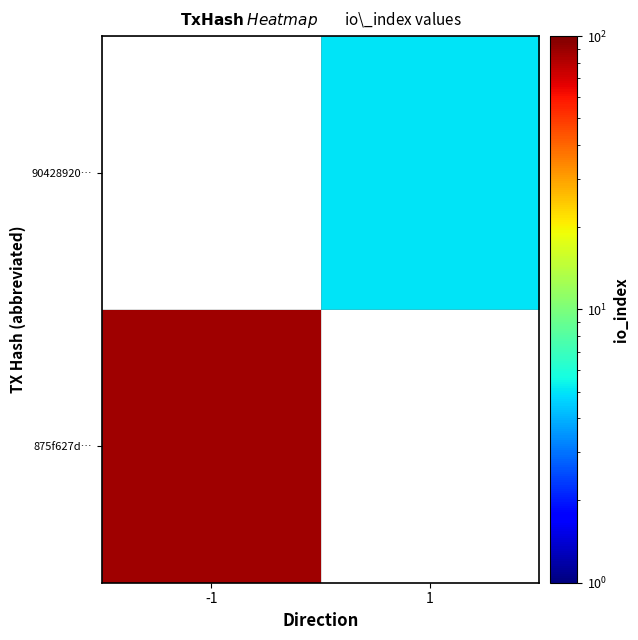

Count the number of data series in this chart.

2